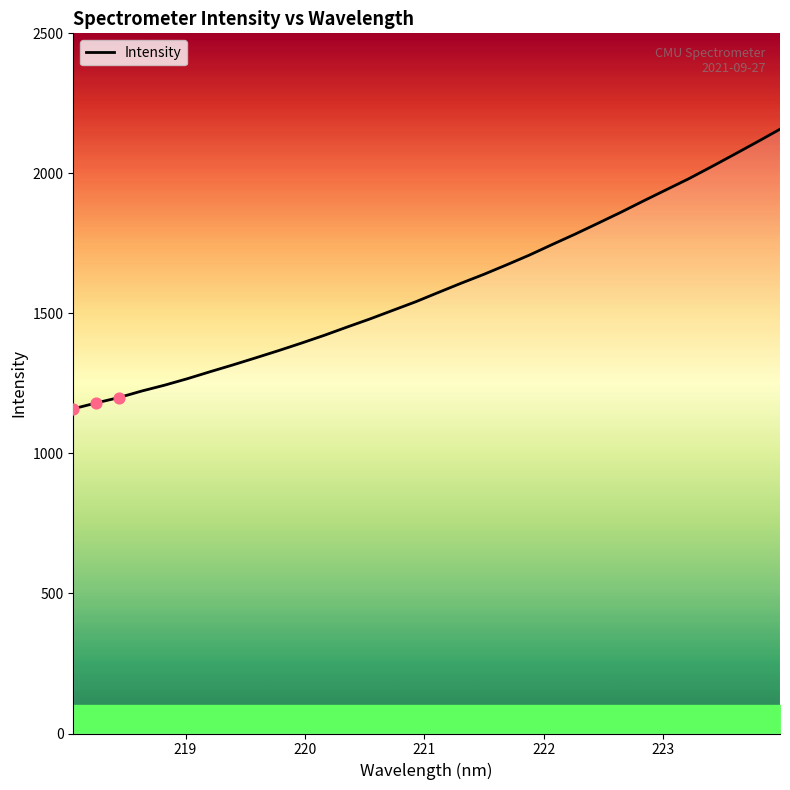

What is the maximum value shown in the chart?

2157.7